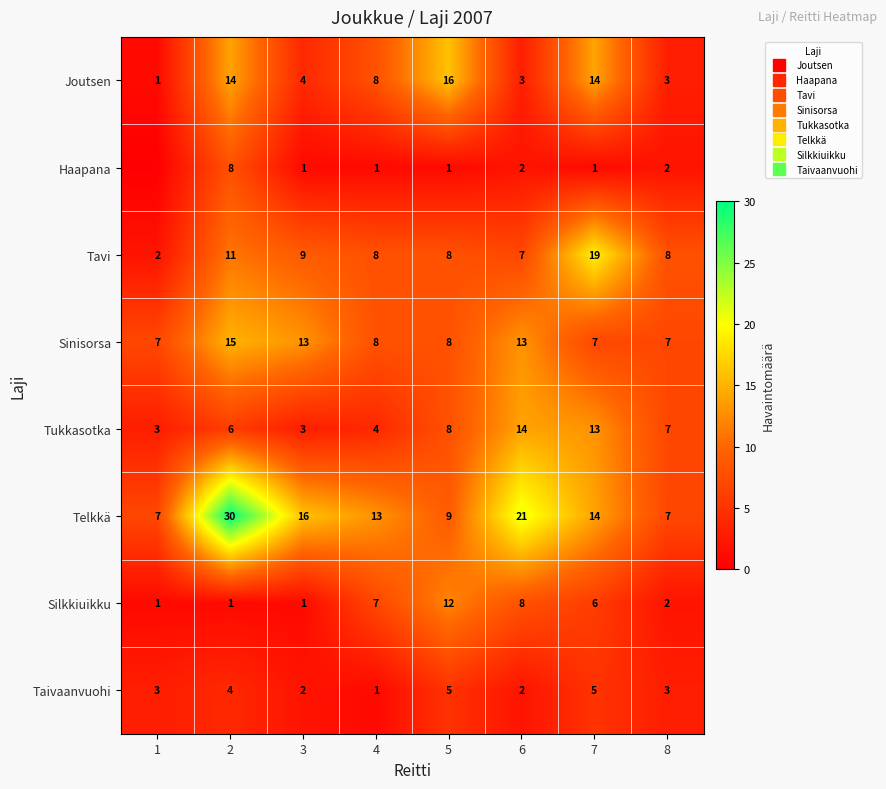

Between 7 and 4, which is larger?

7